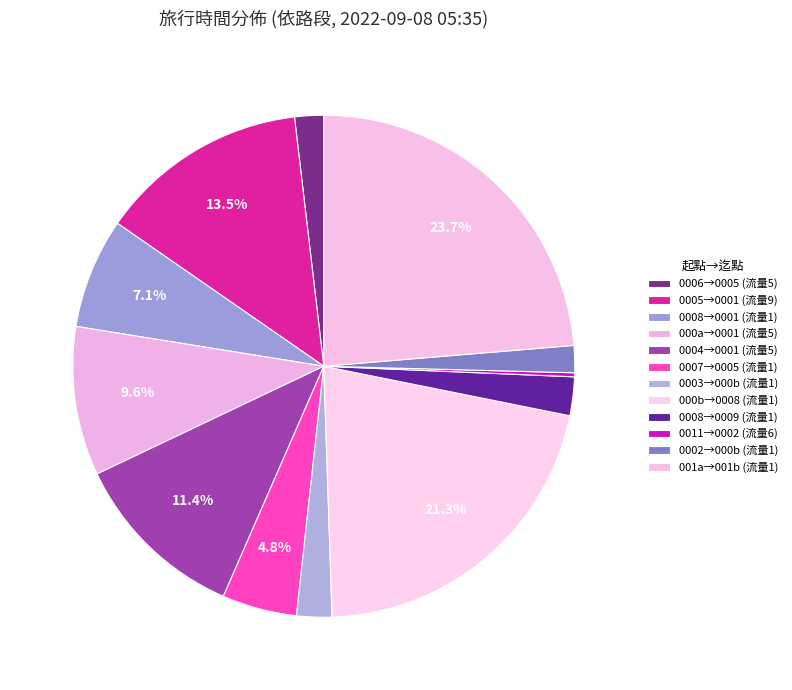

To the nearest percent, what is the difference between the largest and smallest slice percentages?

23%